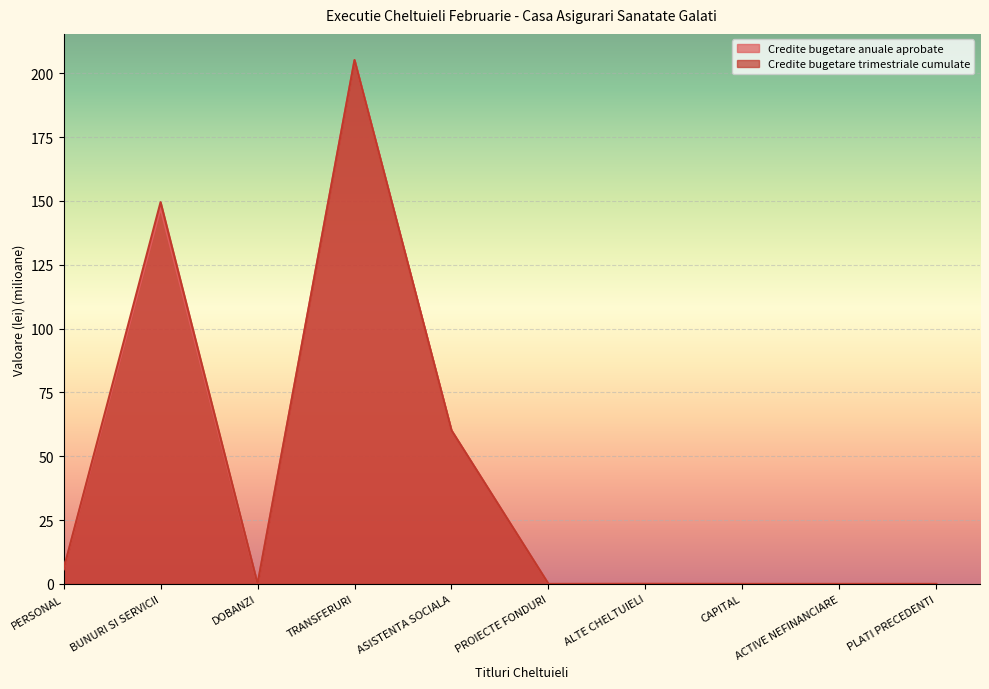

What is the spread (max minus min) of values at BUNURI SI SERVICII?

2.4